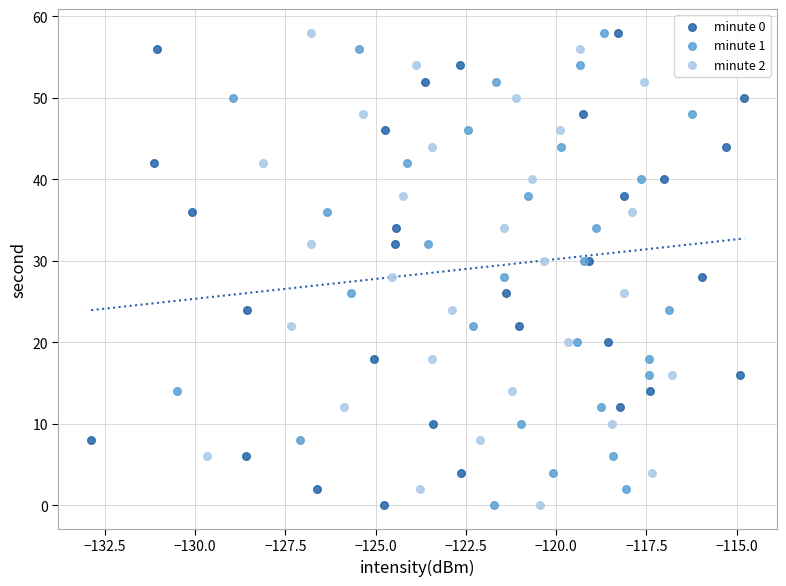

What are all the series names shown in the legend?

minute 0, minute 1, minute 2